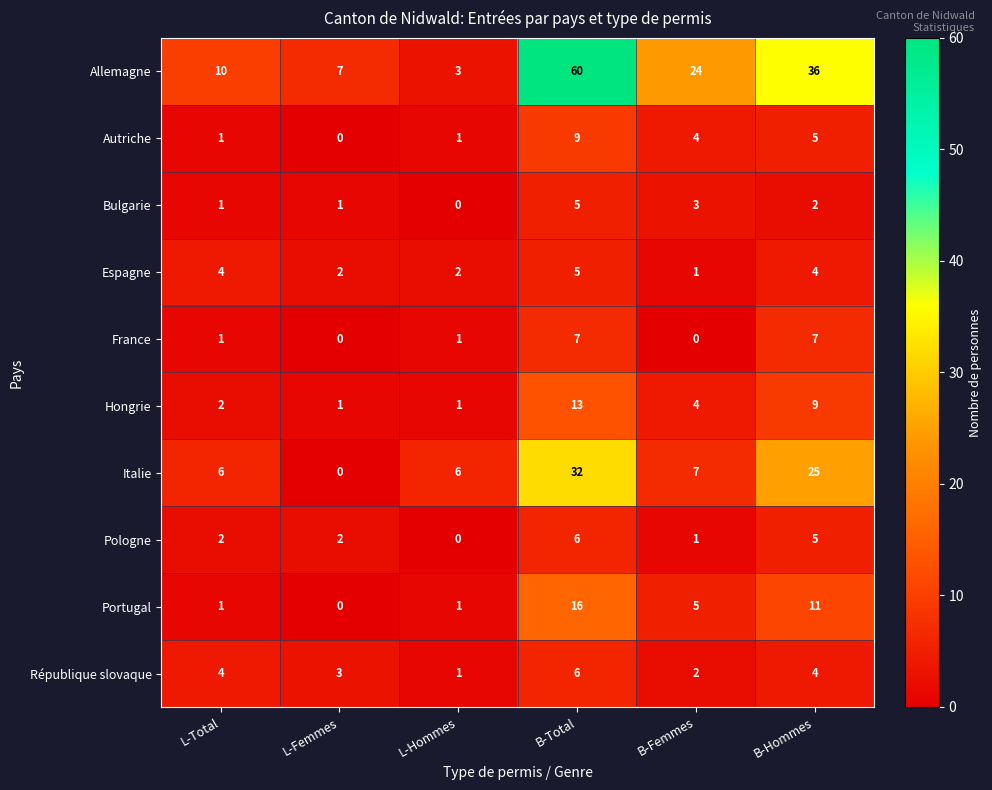

At which category is the sum across all series the highest?

B-Total